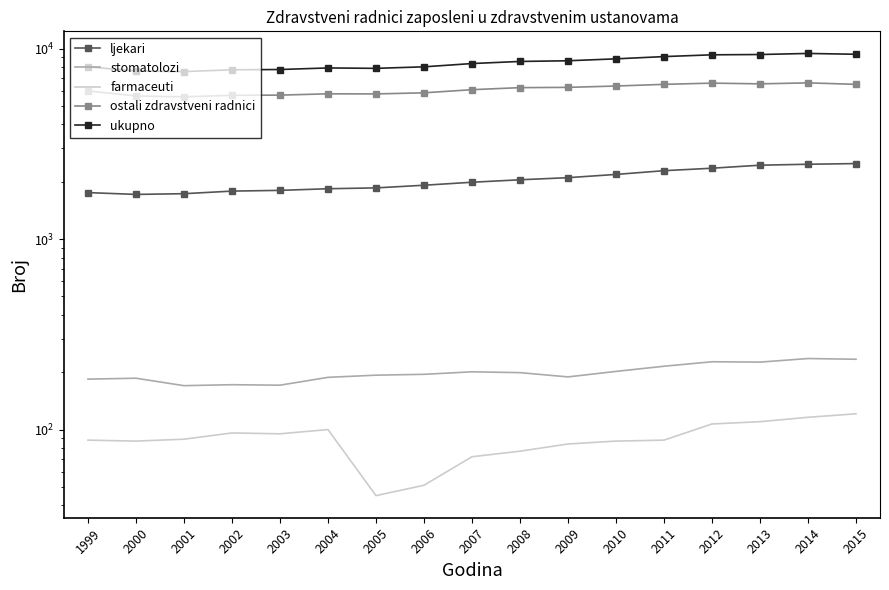

What is the total value across all series at 2006?

16046